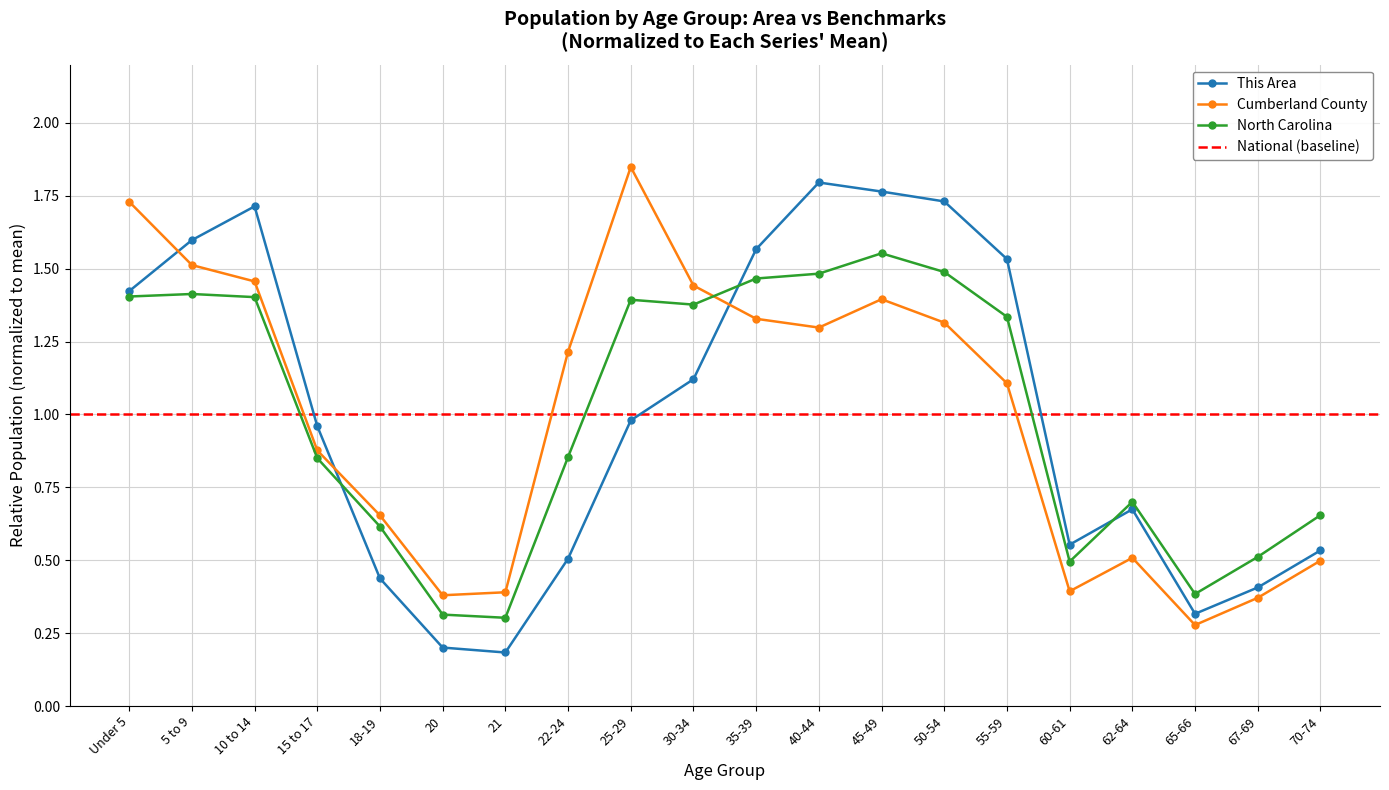

Which series has the largest total across all categories?

This Area